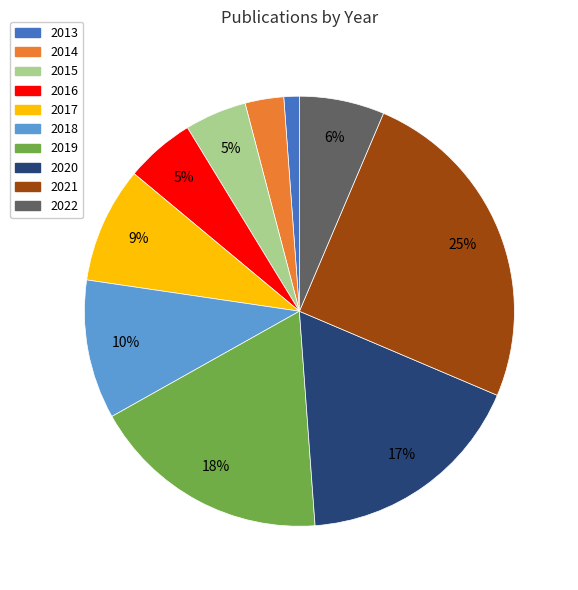

To the nearest percent, what percentage of the pie is 2019?

18%